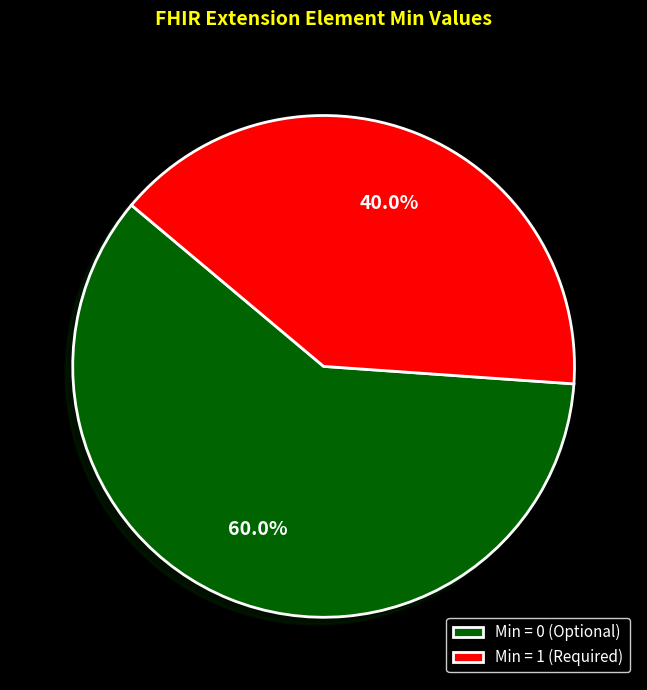

Is there a majority slice in this chart?

Yes